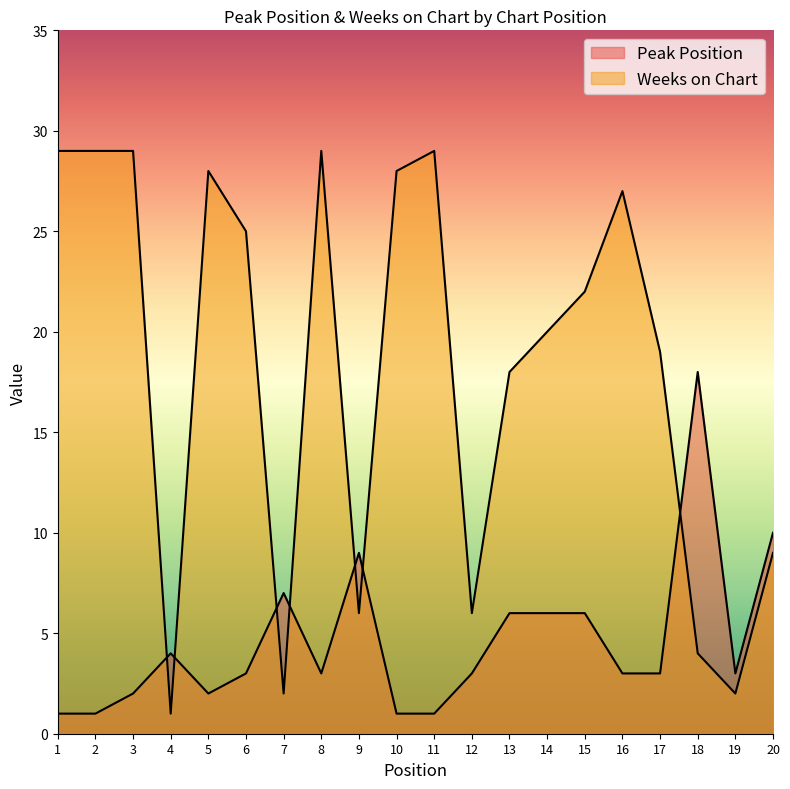

What is the total value across all series at 18?

22